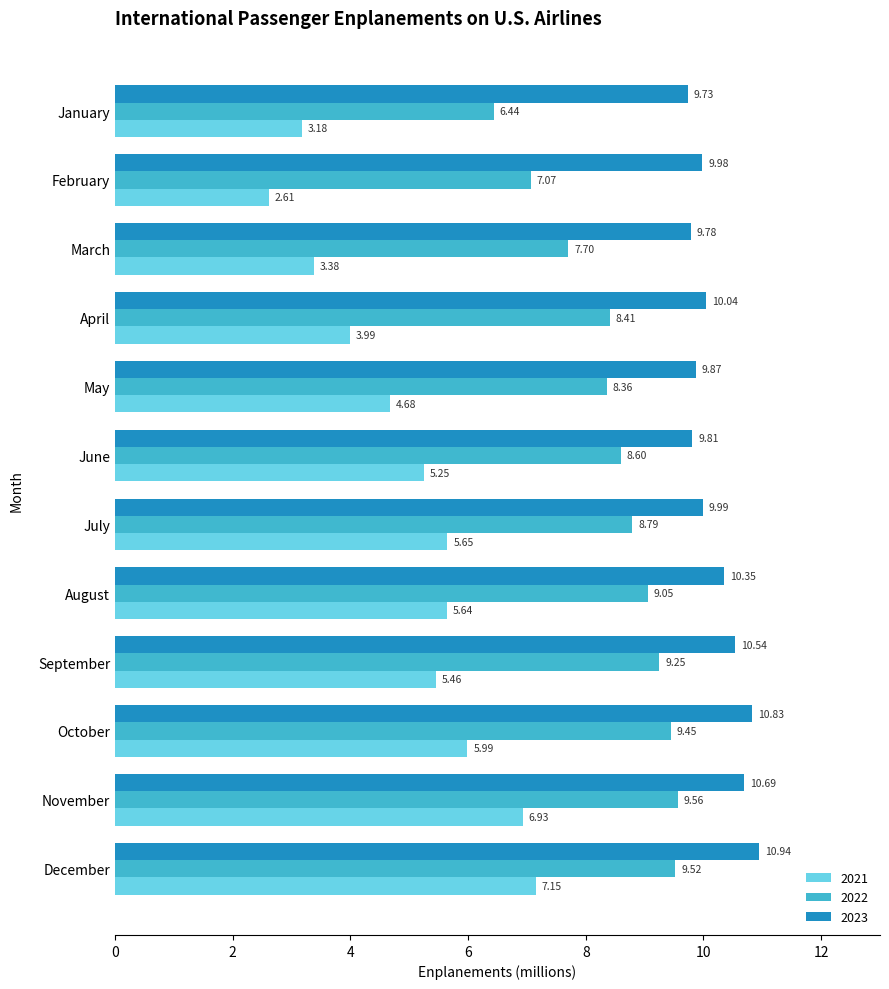

Is it true that 2022 equals 9.6 at November?

True